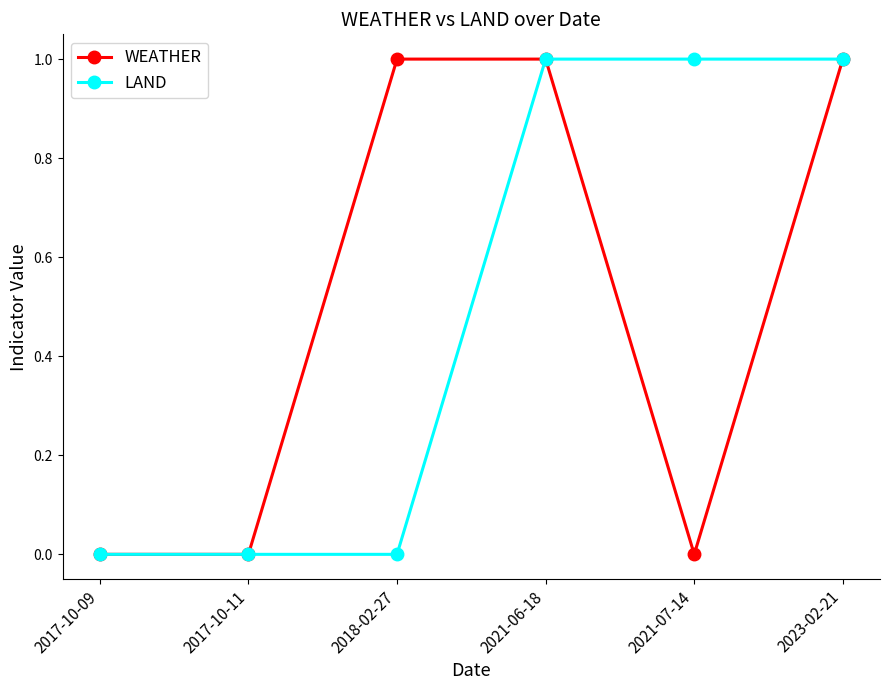

Reading right to left, extract all data points from this chart.

WEATHER: 2023-02-21=1	2021-07-14=0	2021-06-18=1	2018-02-27=1	2017-10-11=0	2017-10-09=0
LAND: 2023-02-21=1	2021-07-14=1	2021-06-18=1	2018-02-27=0	2017-10-11=0	2017-10-09=0